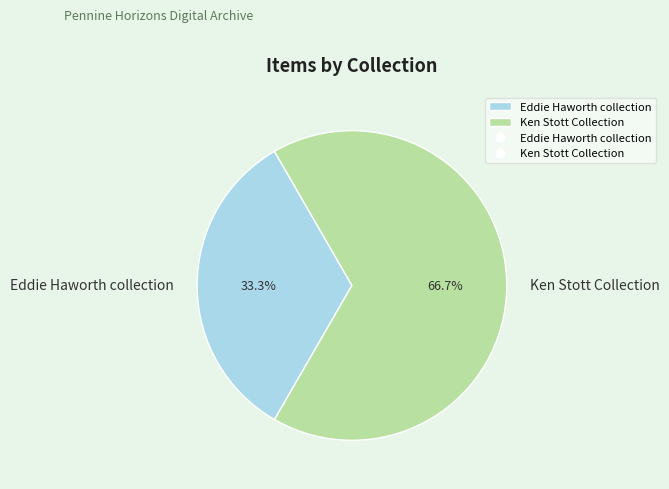

What is the largest slice in the pie chart?

Ken Stott Collection